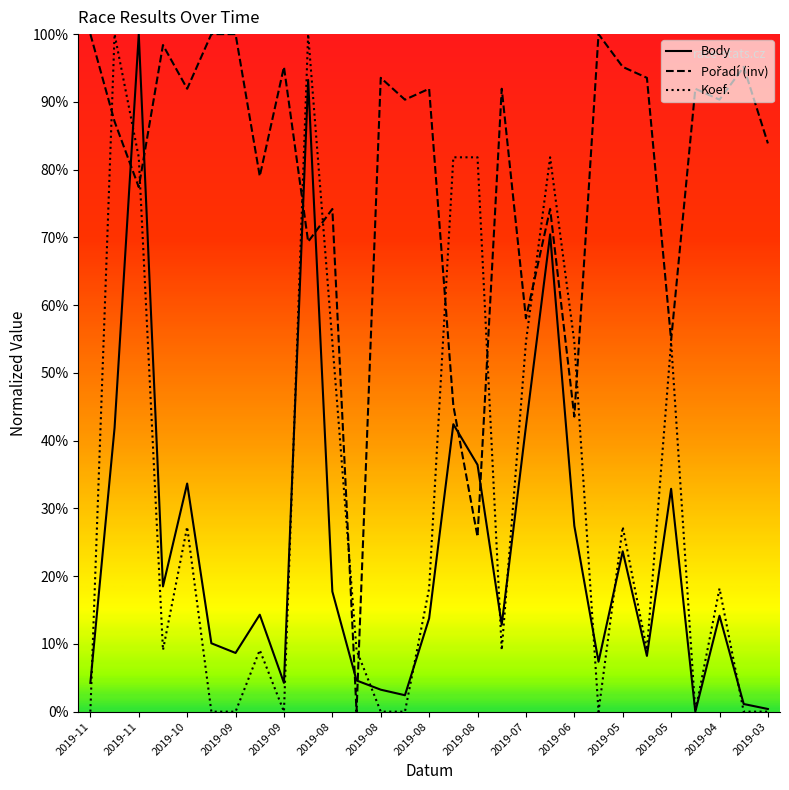

Does the chart display data point markers on the line(s)?

No